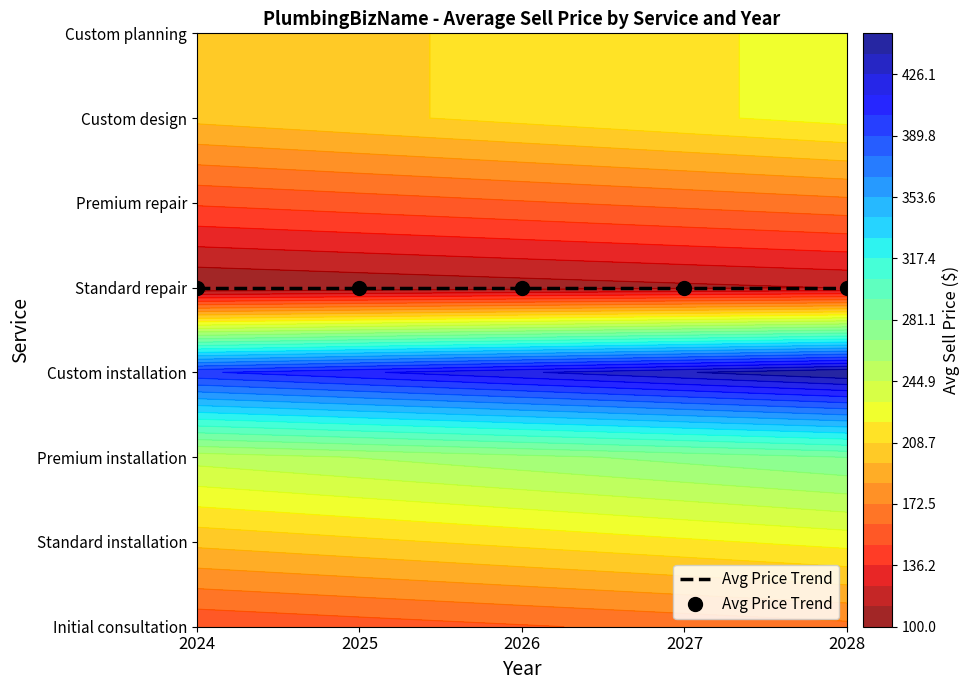

What is the difference between the second highest and minimum values in the Custom installation series?

37.1